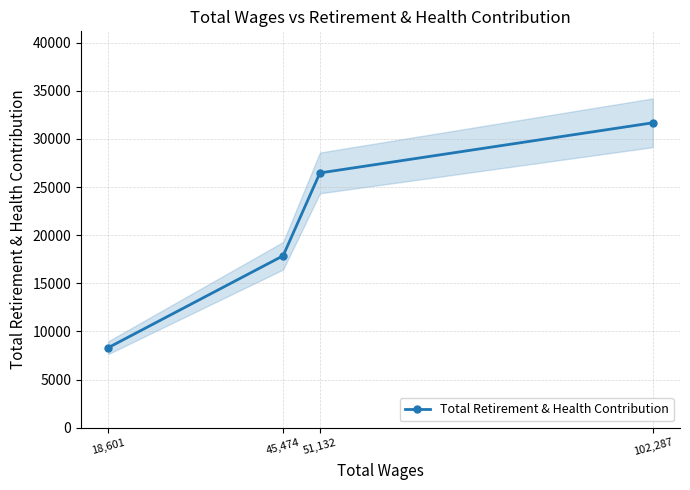

Read the value at 18,601, to the nearest 100.

8300